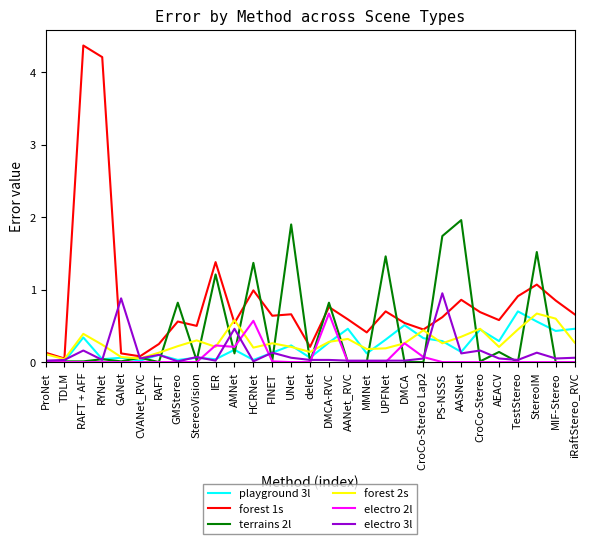

What position from the right is StereoIM?

3